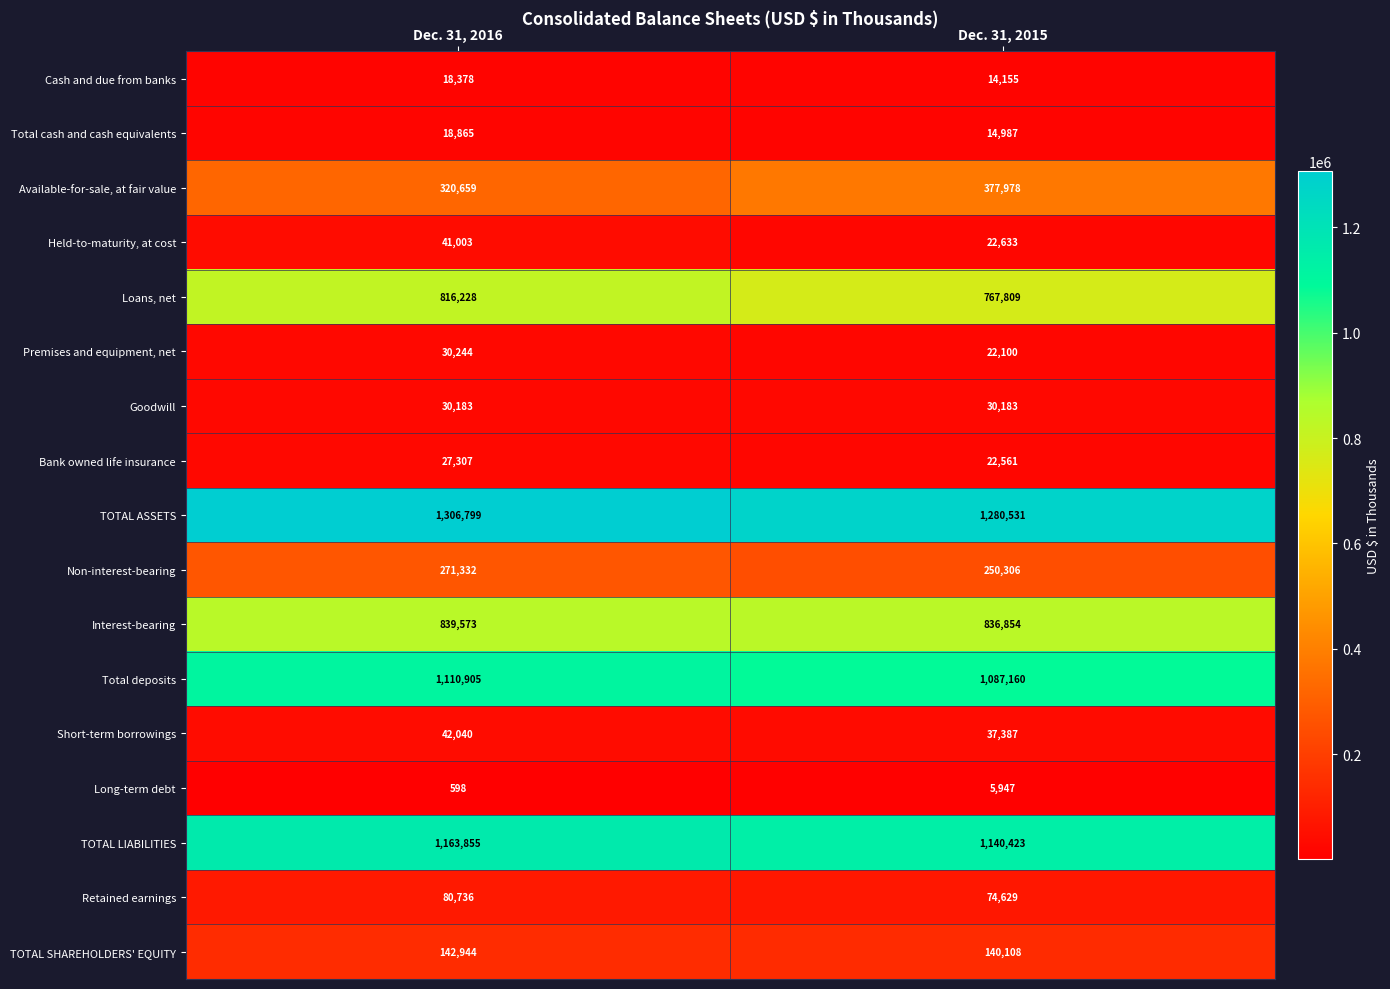

At which category is the sum across all series the highest?

Dec. 31, 2016